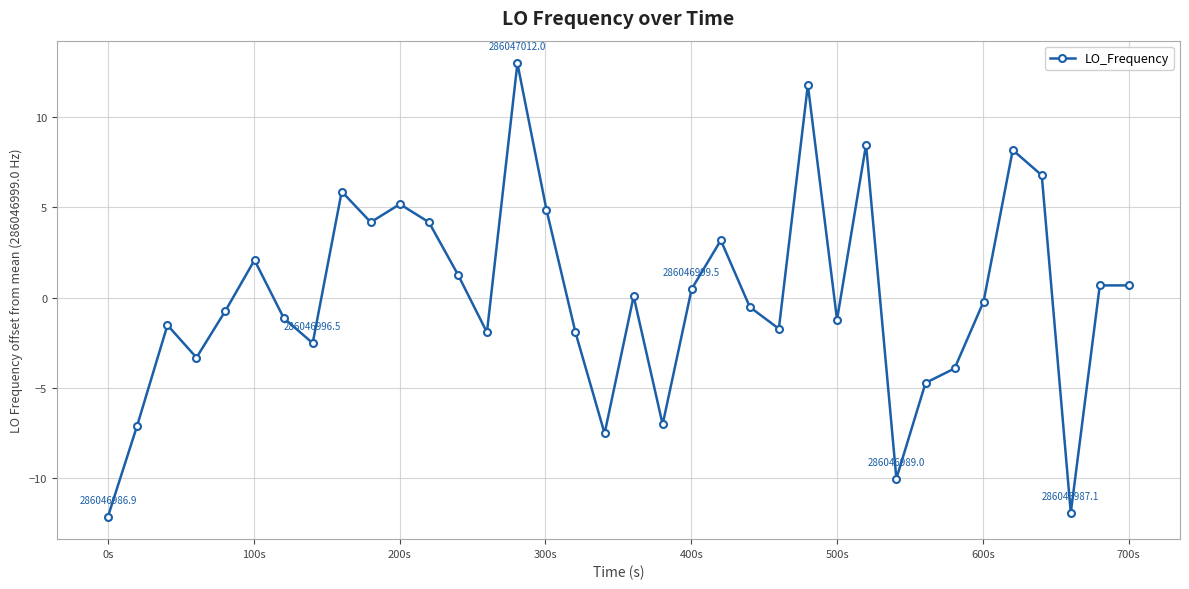

What is the value of the 14th point from the left?

-1.9